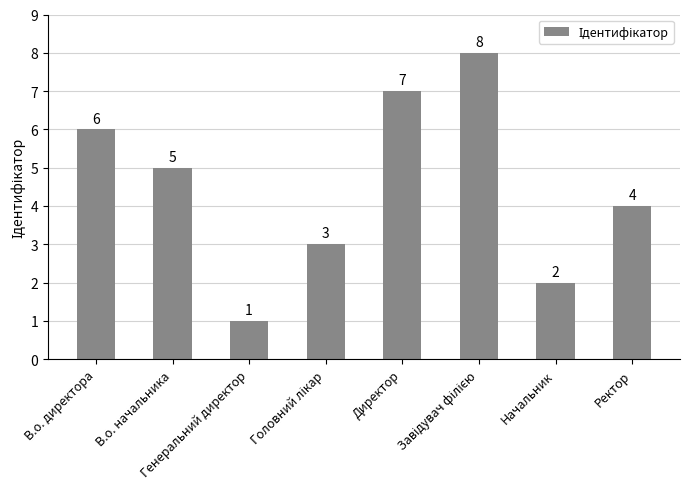

Which category has the lowest value across all series?

Генеральний директор